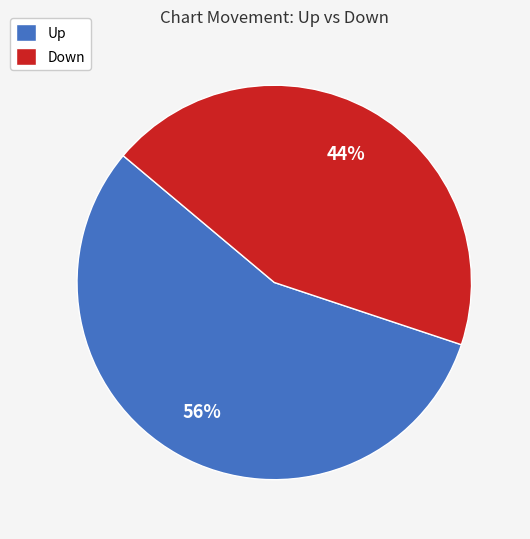

Do Up and Down together represent more than half of the pie?

Yes